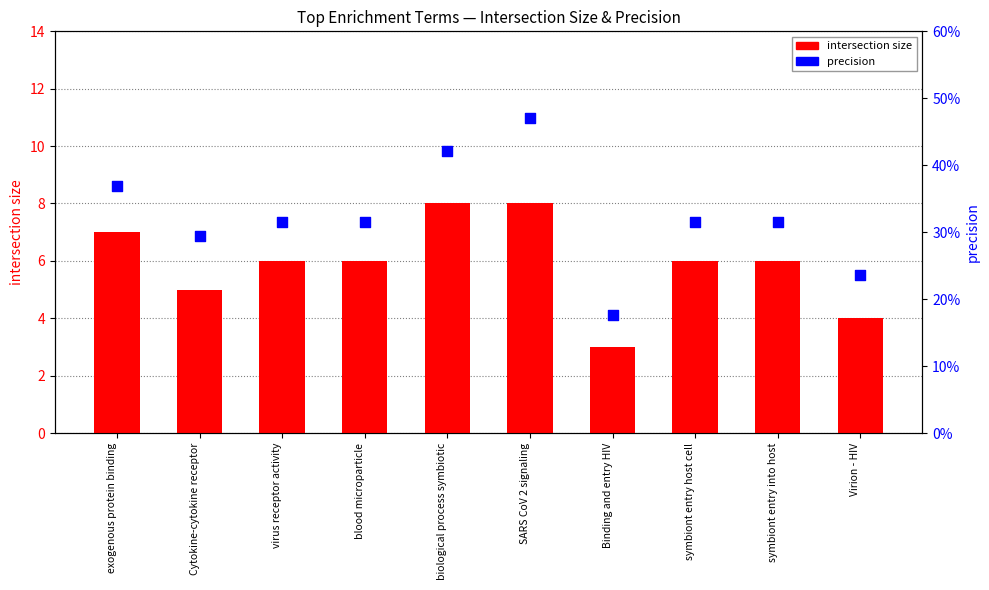

What is the total value across all series at symbiont entry into host?

6.3